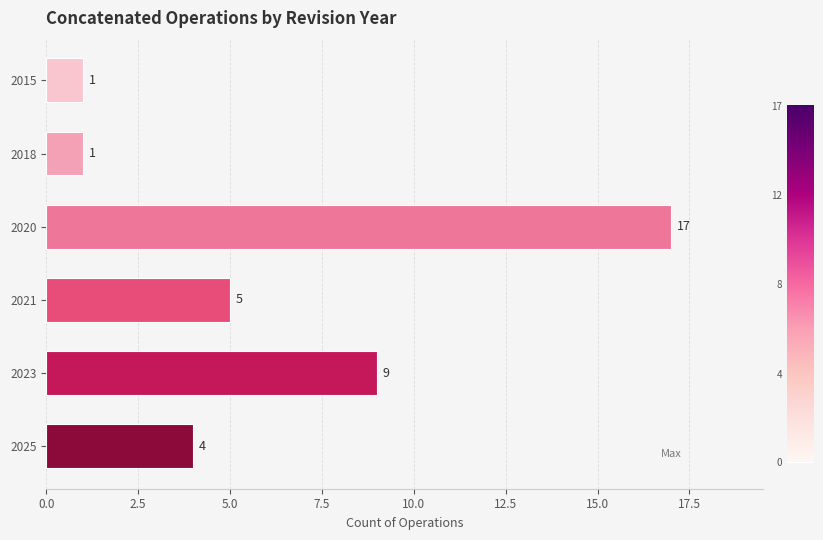

How many categories are shown in the chart?

6